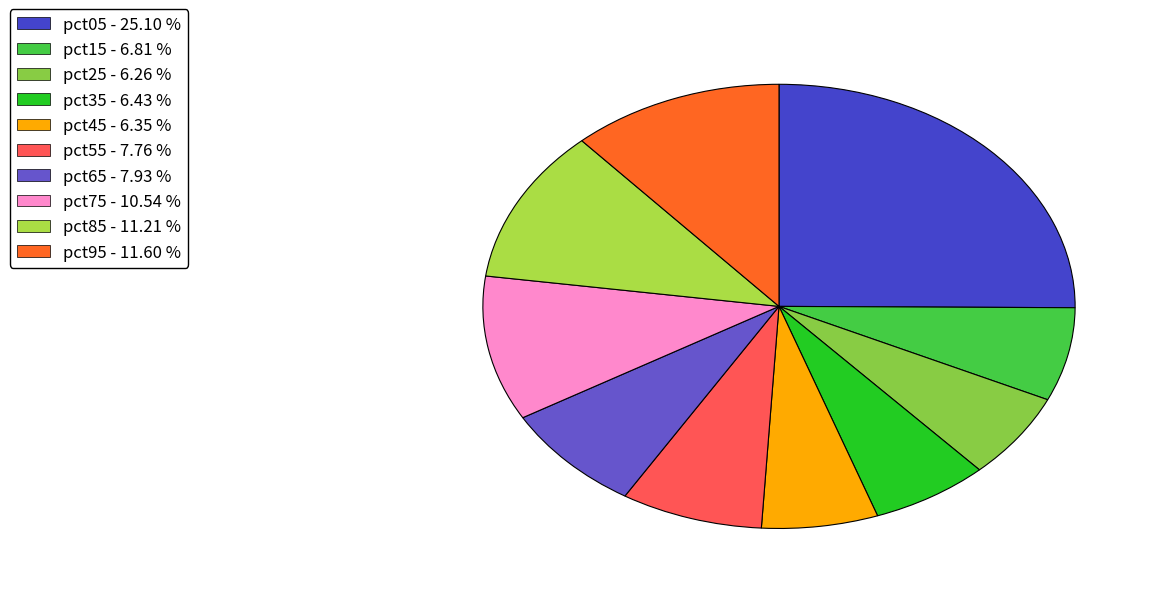

How many segments does this pie chart have?

10